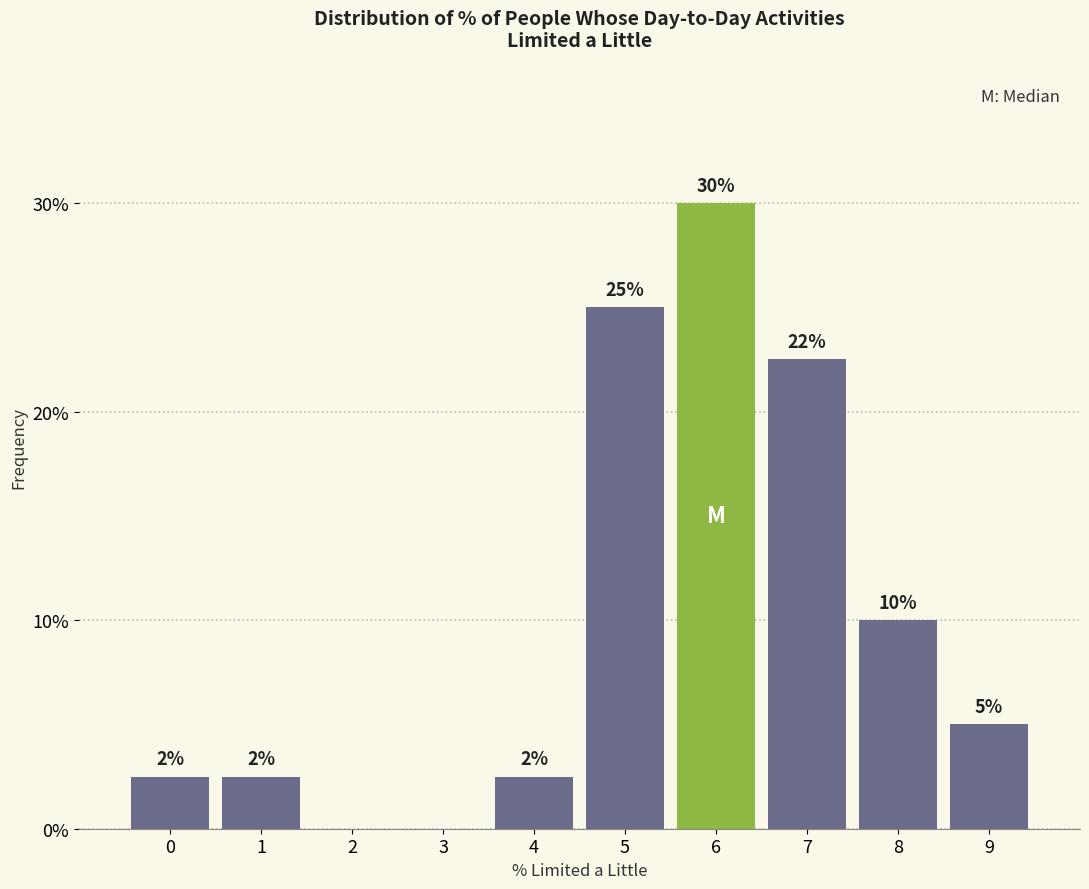

What value does the data have at 4?

2.5